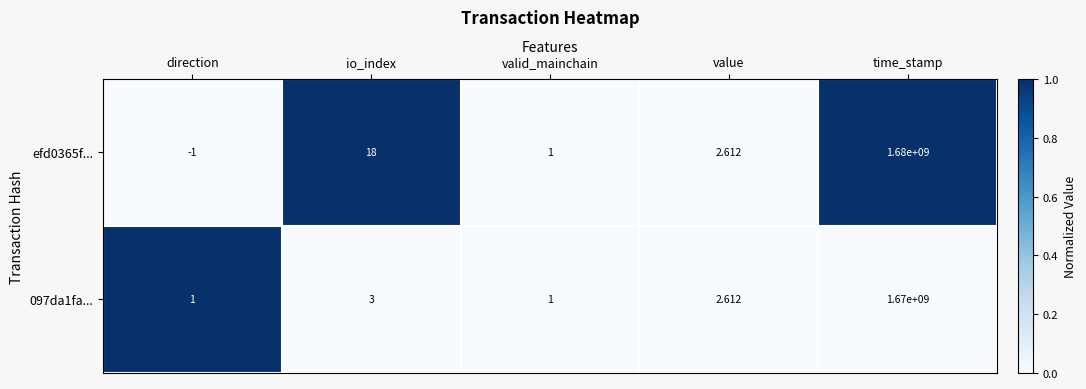

Which category has the highest value in the efd0365f... series?

time_stamp